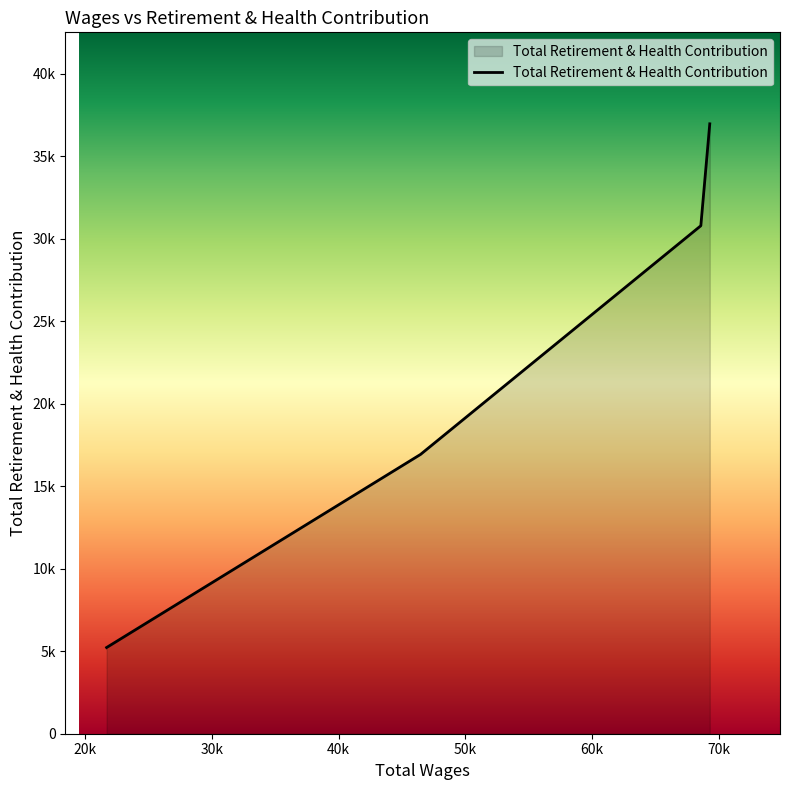

Does the chart have visible grid lines?

No